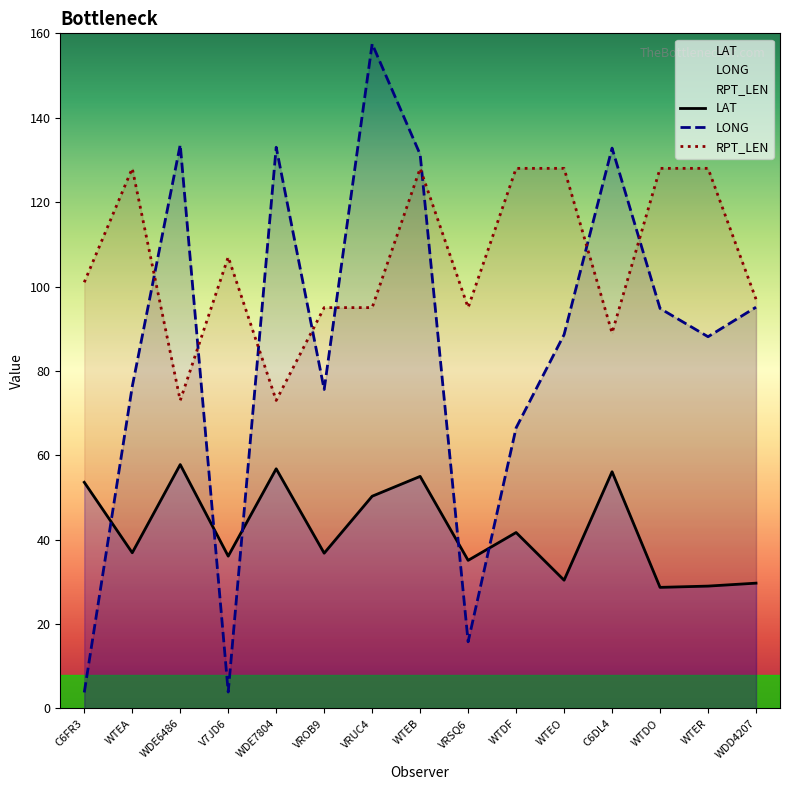

Count the number of categories in the chart.

15